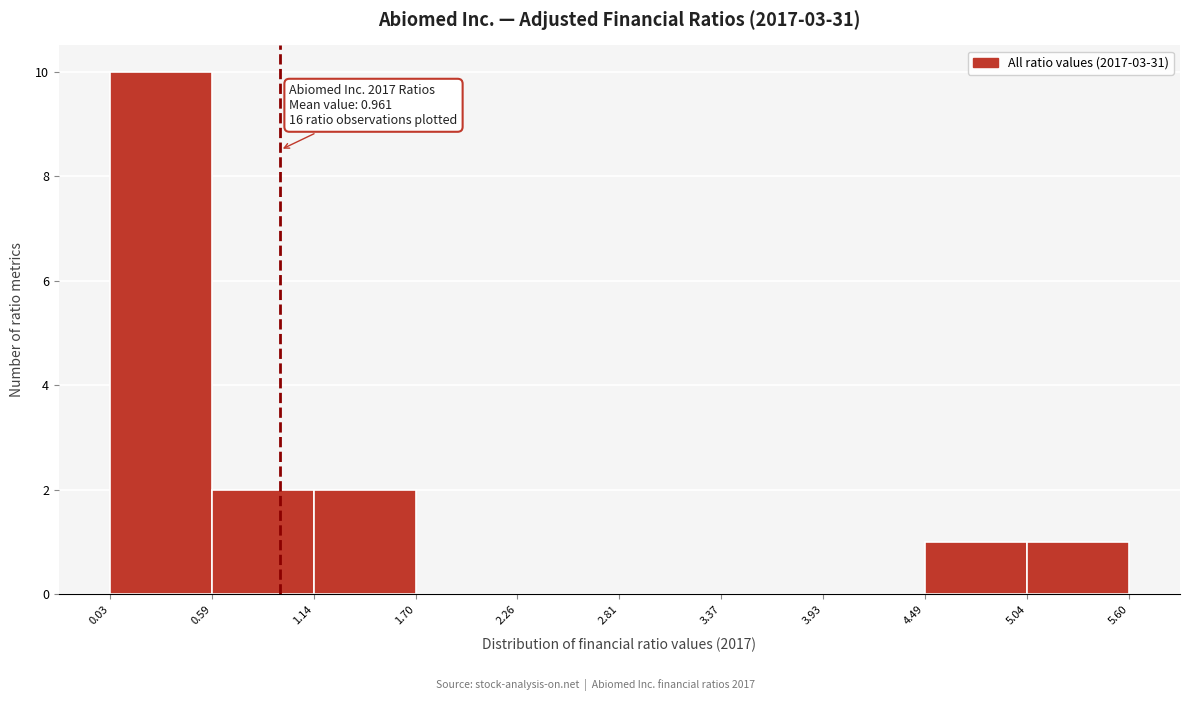

Which range on the x-axis has the tallest bar?

0.03 to 0.59